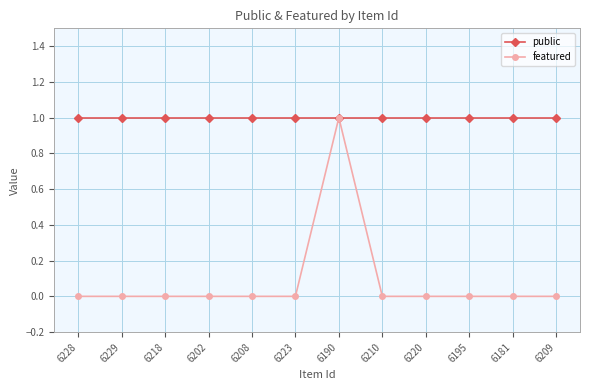

Does the chart display data point markers on the line(s)?

Yes